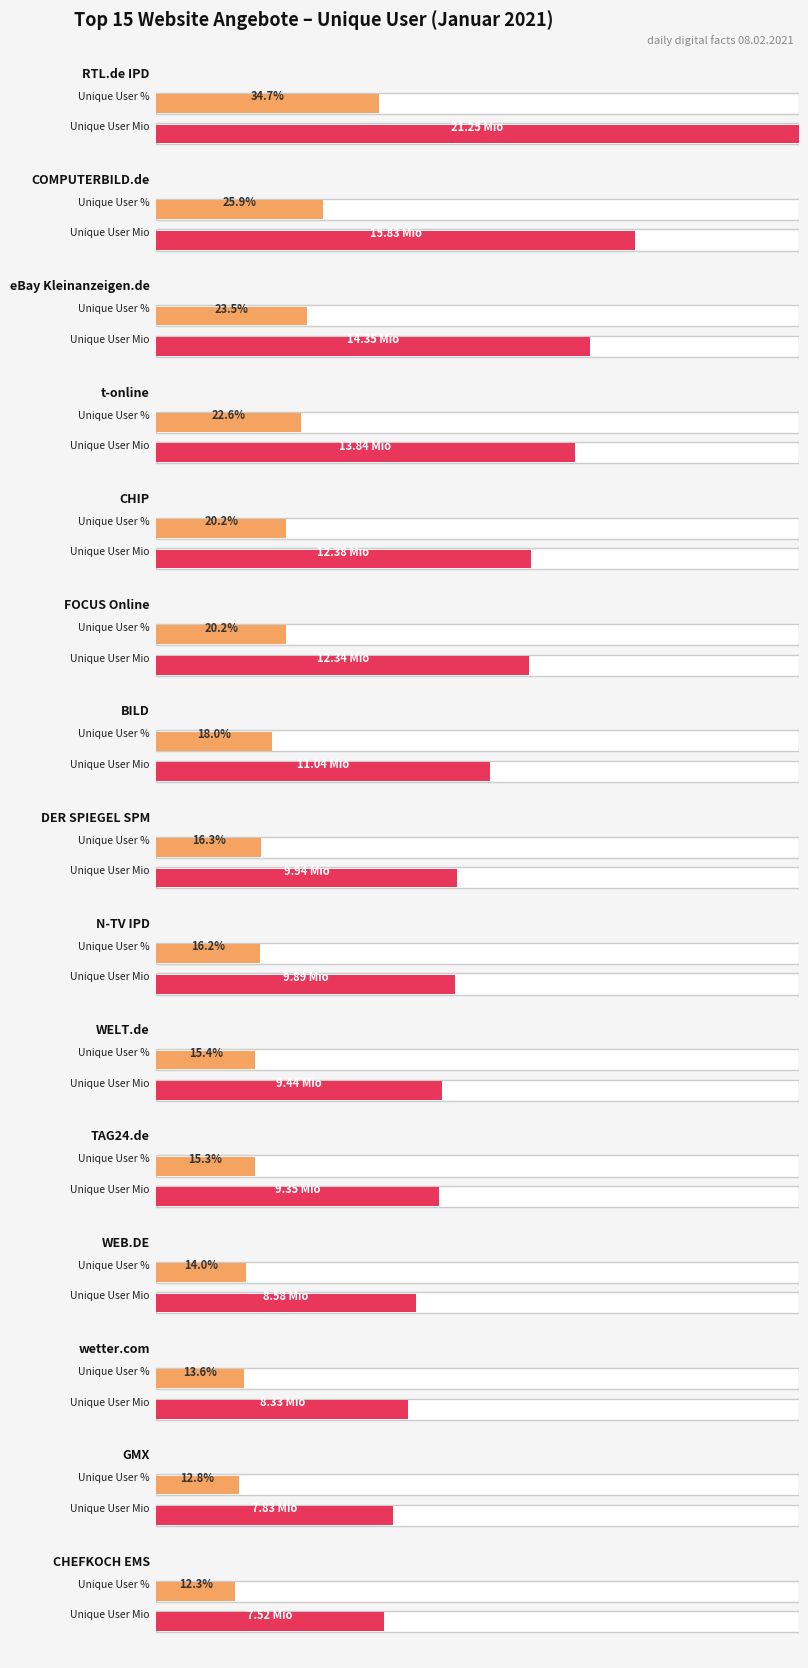

At wetter.com, list the series in order from largest to smallest.

Unique User %, Unique User Mio